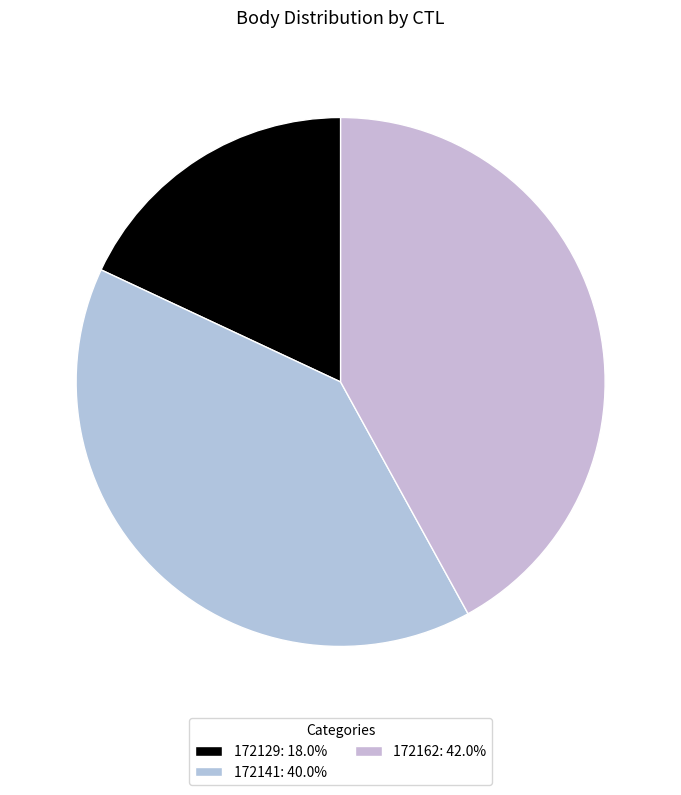

Which category has the smallest portion of the pie?

172129